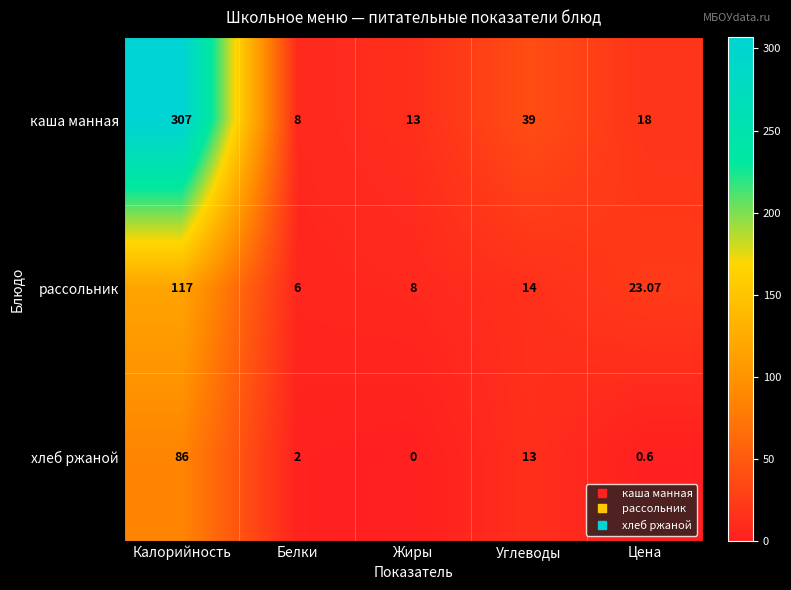

Which category has the highest value in the каша манная series?

Калорийность